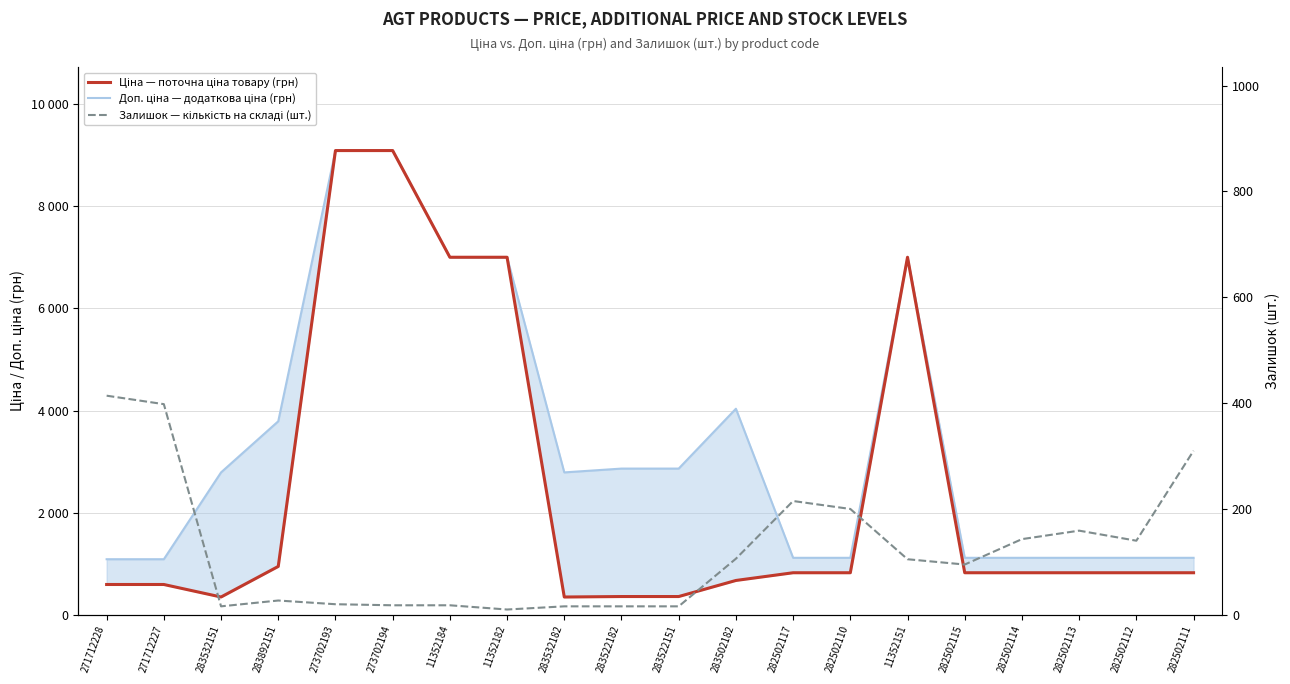

Where is the first local maximum for Ціна?

11352151